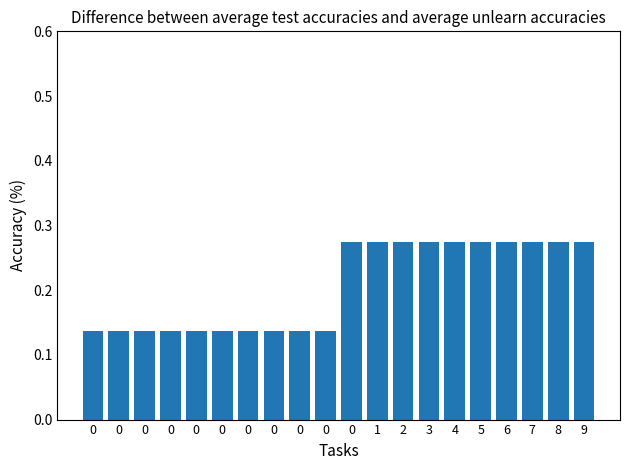

Reading right to left, what are all the values shown in this chart?

9=0.3	8=0.3	7=0.3	6=0.3	5=0.3	4=0.3	3=0.3	2=0.3	1=0.3	0=0.3	0=0.1	0=0.1	0=0.1	0=0.1	0=0.1	0=0.1	0=0.1	0=0.1	0=0.1	0=0.1